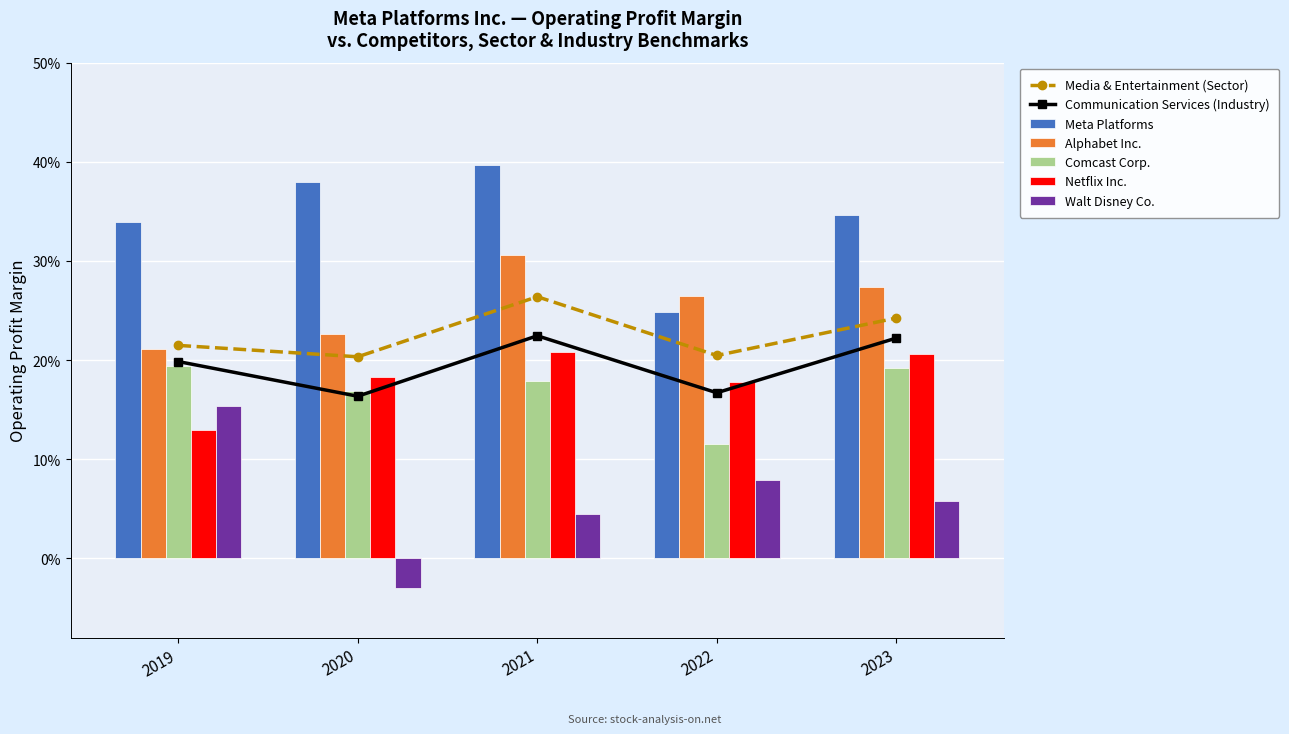

Reading left to right, extract all data points from this chart.

Meta Platforms: 0.3	0.4	0.4	0.2	0.3
Alphabet Inc.: 0.2	0.2	0.3	0.3	0.3
Comcast Corp.: 0.2	0.2	0.2	0.1	0.2
Netflix Inc.: 0.1	0.2	0.2	0.2	0.2
Walt Disney Co.: 0.2	-0.0	0.0	0.1	0.1